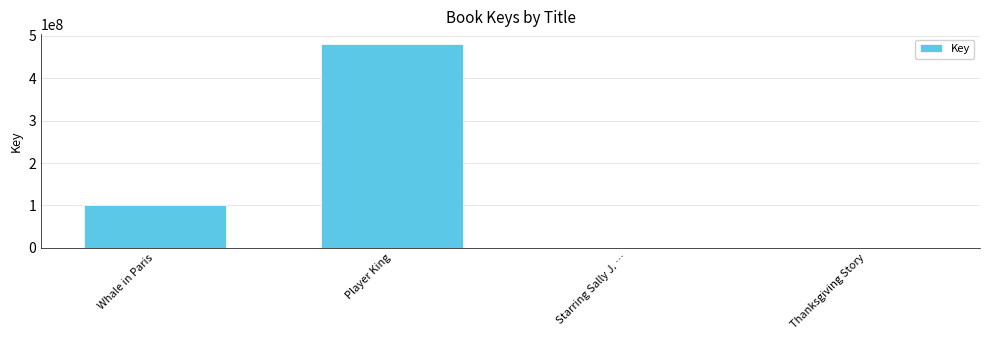

Between Whale in Paris and Player King, which is larger?

Player King